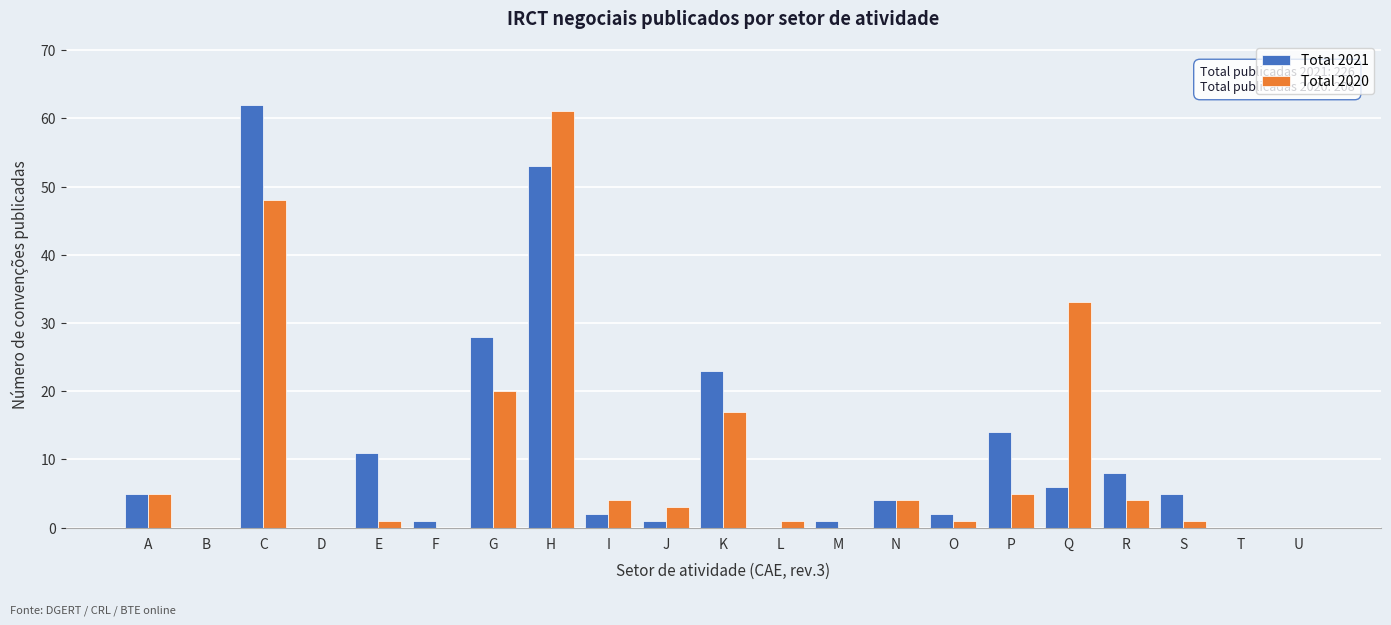

What is the highest value of the Total 2021 series?

62